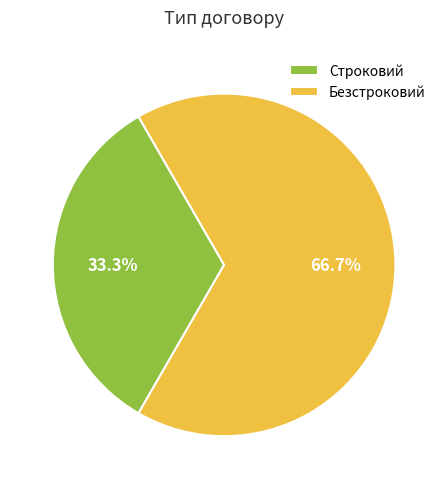

What is the ratio of the value at Безстроковий to the value at Строковий?

2.0